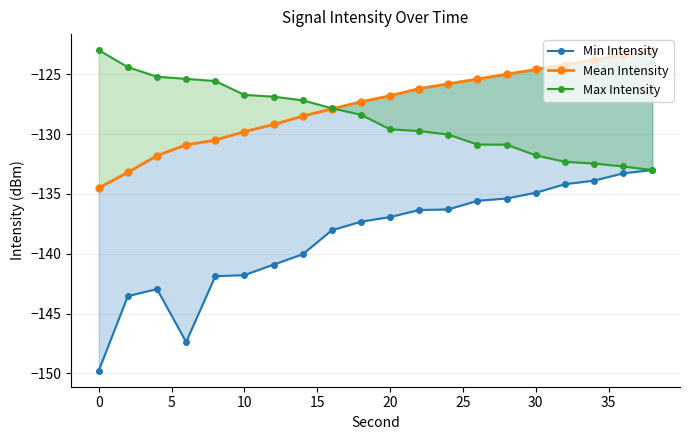

True or false: Min Intensity has more than 0 points higher than both neighbors.

True